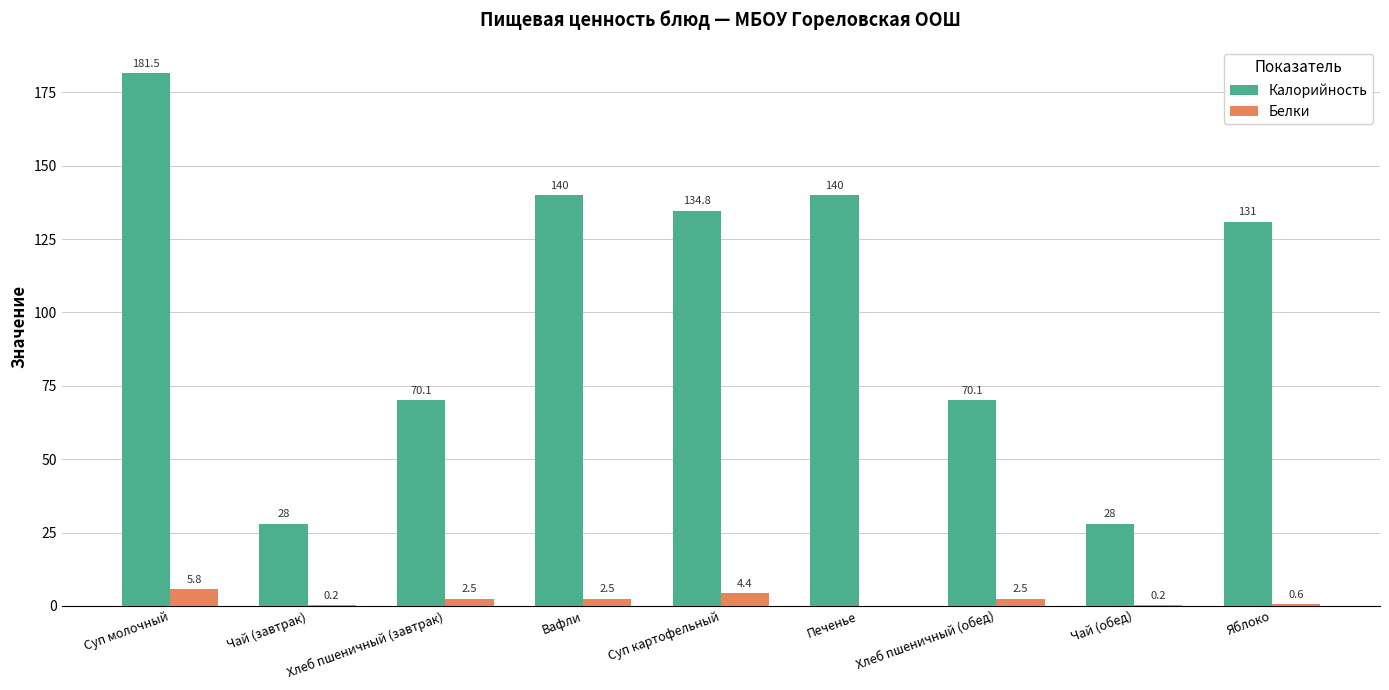

Which series has the widest spread of values?

Калорийность